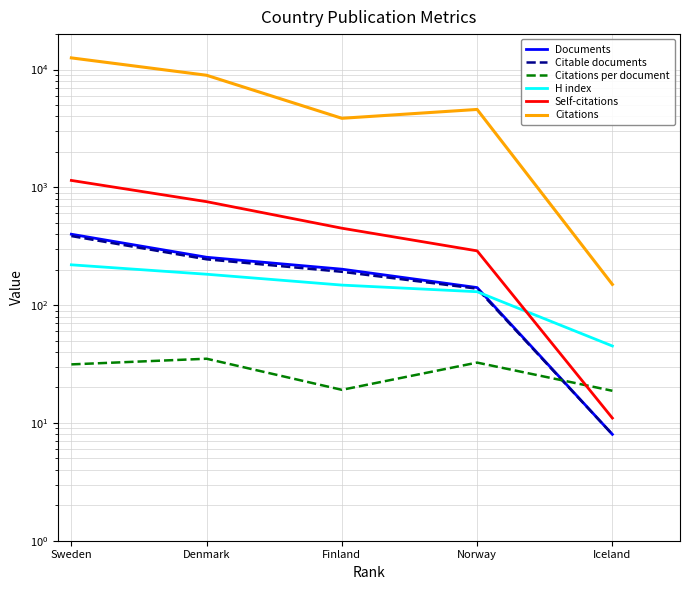

At which category is the sum across all series the highest?

Sweden